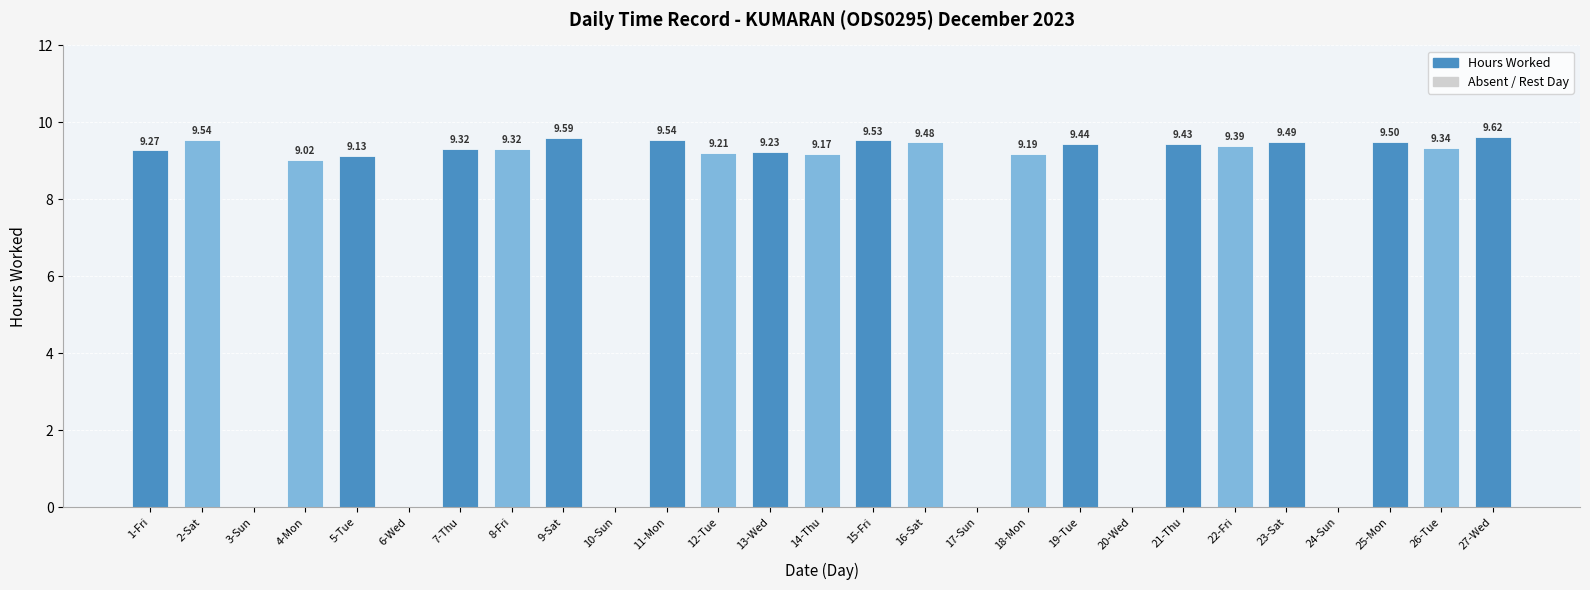

What is the ratio of the value at 16-Sat to the value at 13-Wed?

1.0